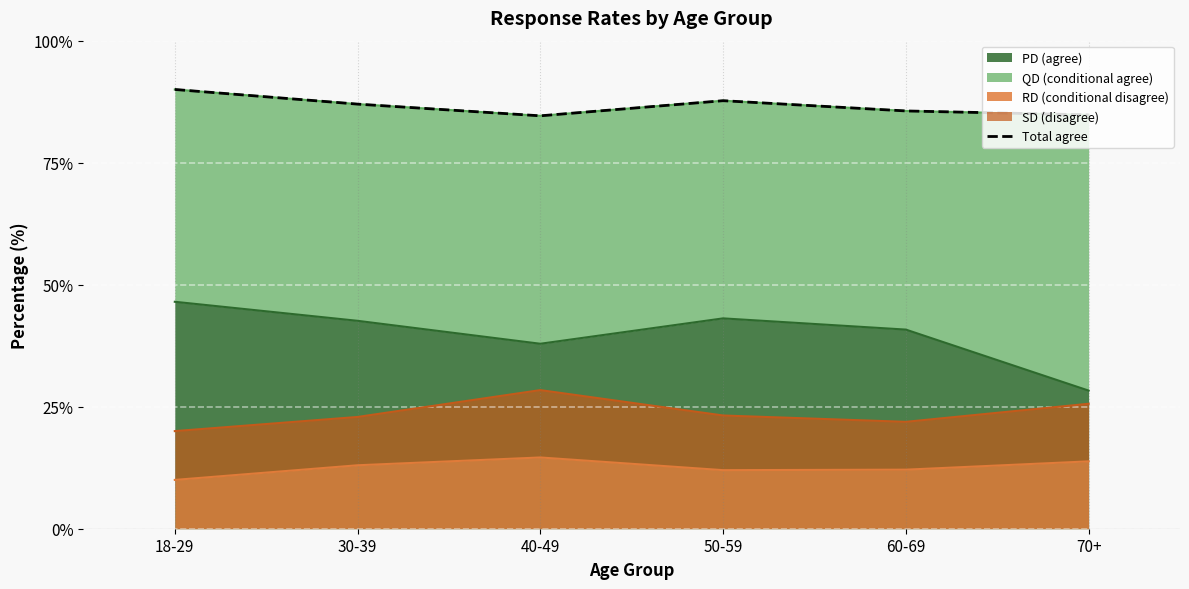

What is the sum of the values at 40-49 and 18-29?

174.6